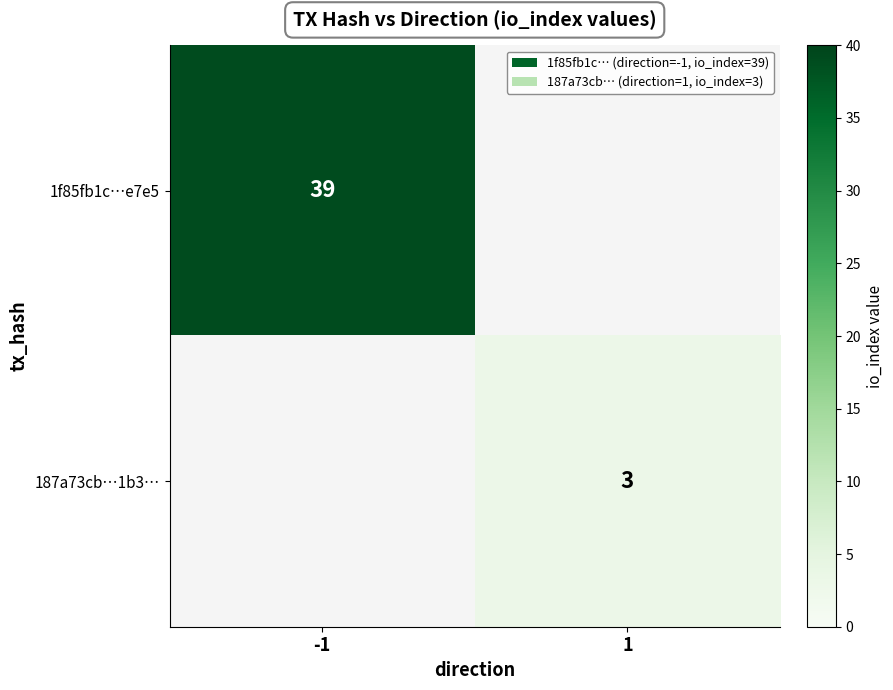

True or false: 187a73cb…1b3… has a value of 3 at 1.

True